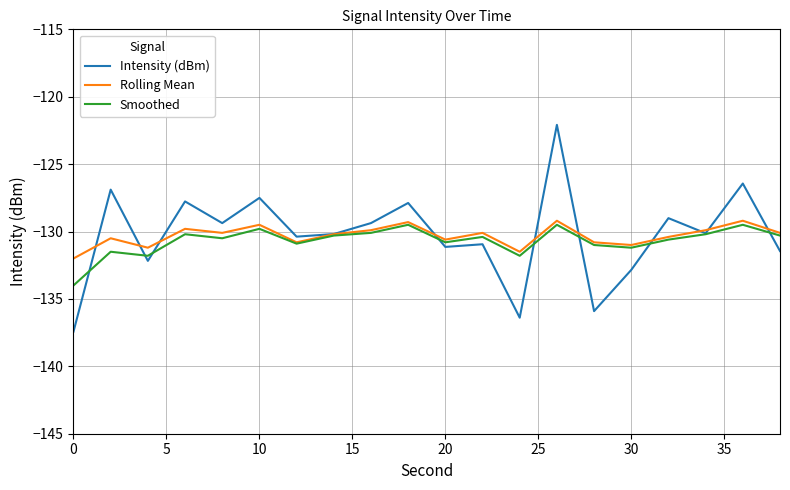

Which series has the largest range (max minus min)?

Intensity (dBm)